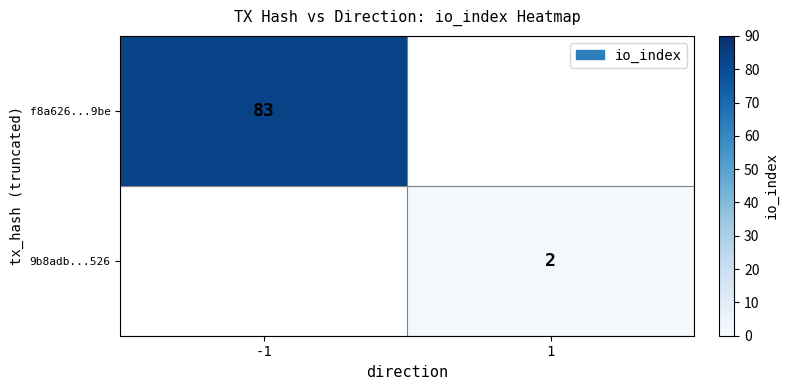

Is the value of 9b8adb...526 at 1 greater than the value of f8a626...9be at -1?

No